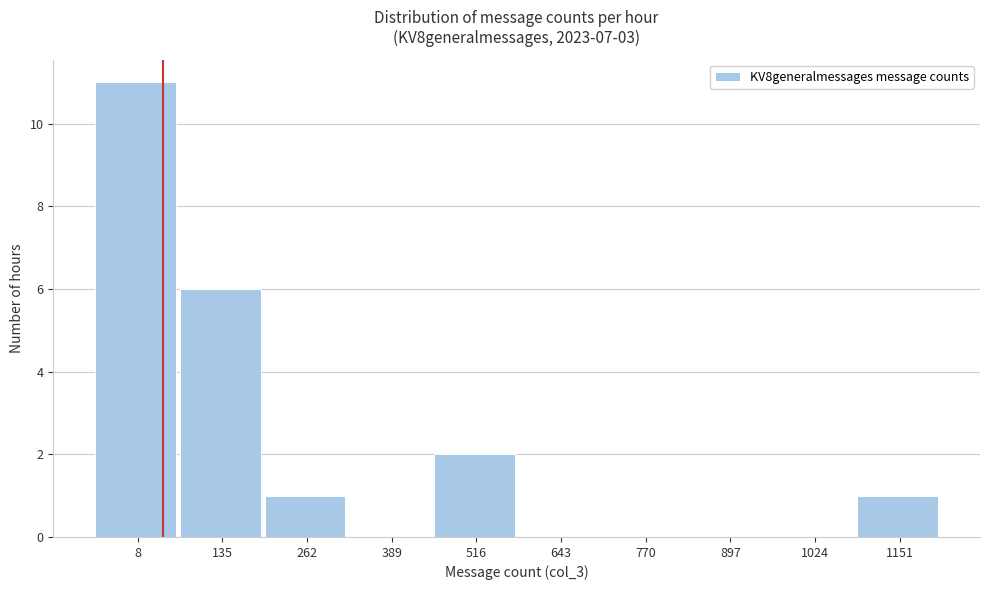

Reading left to right, transcribe all the data shown in this chart.

8=11	135=6	262=1	389=0	516=2	643=0	770=0	897=0	1024=0	1151=1